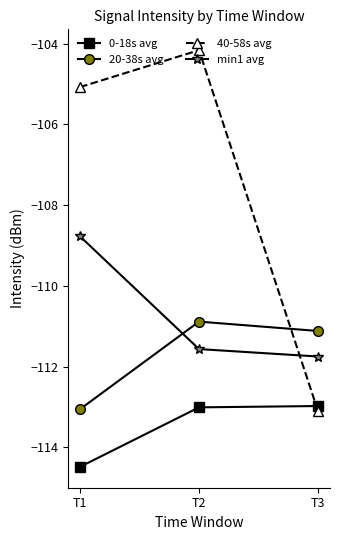

Reading left to right, what are all the values shown in this chart?

0-18s avg: -114.5	-113.0	-113.0
20-38s avg: -113.1	-110.9	-111.1
40-58s avg: -105.1	-104.2	-113.1
min1 avg: -108.8	-111.6	-111.7